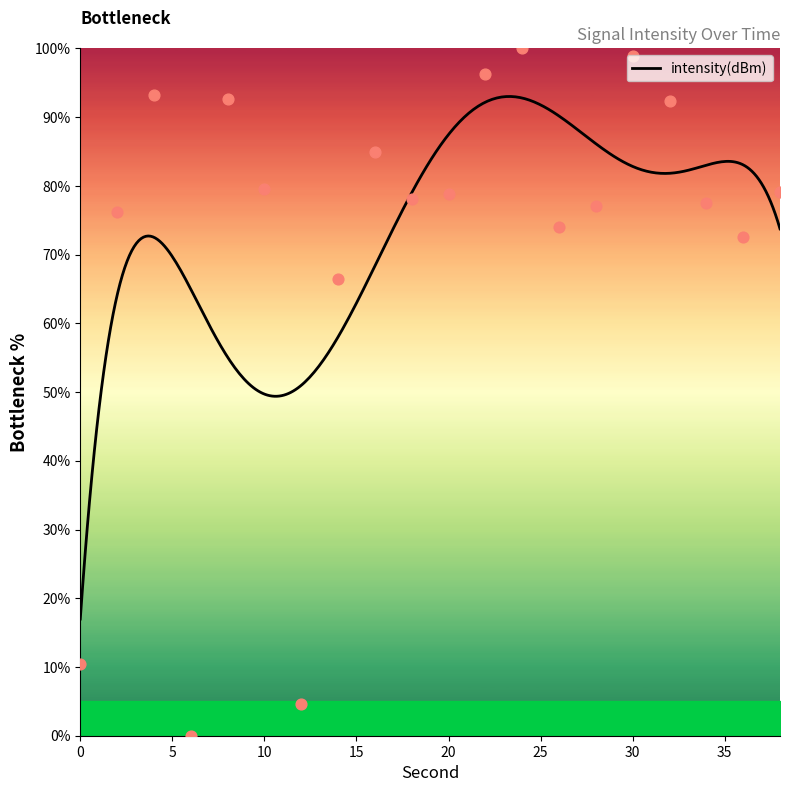

What is the change in value from 18 to 34?

-0.6